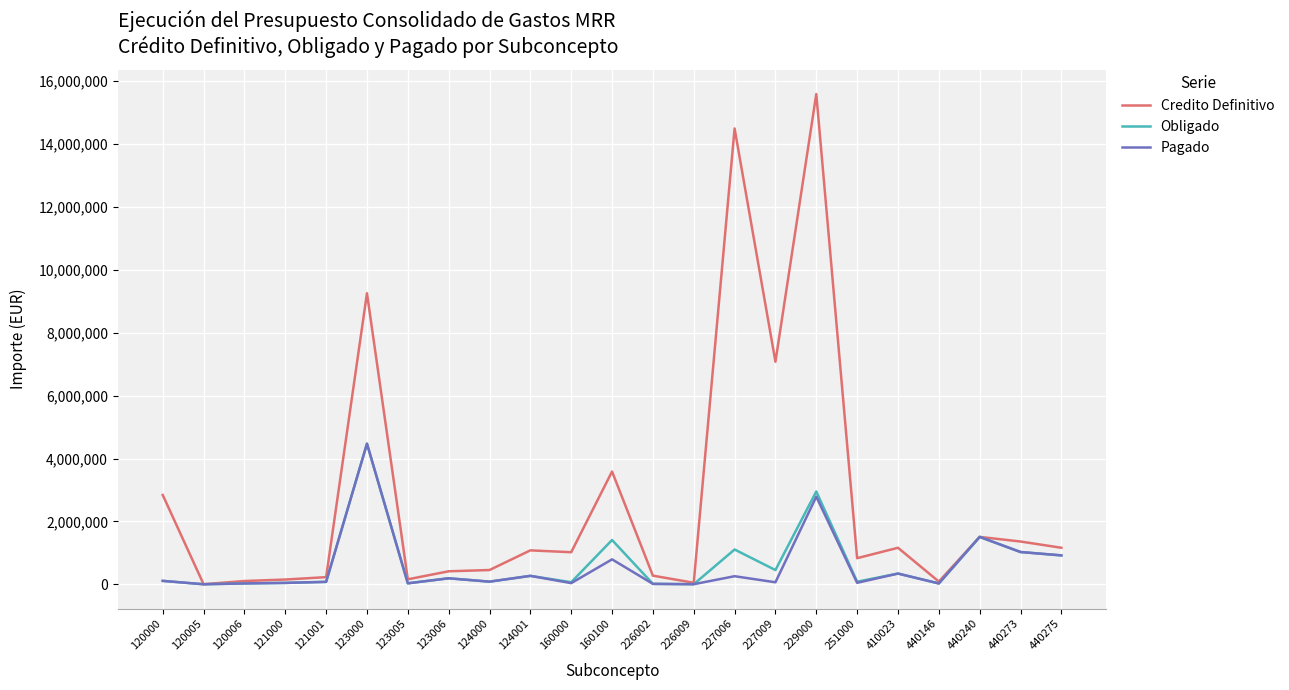

What is the sum of the Obligado values at 227009 and 251000?

537918.2